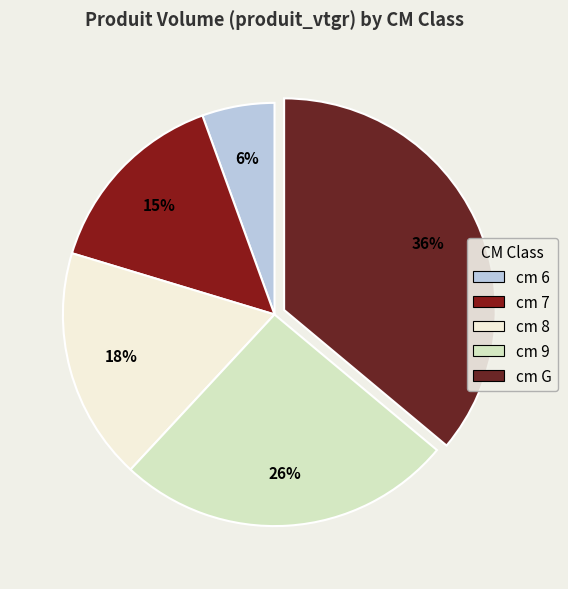

What percentage is the cm 8 slice, to the nearest percent?

18%